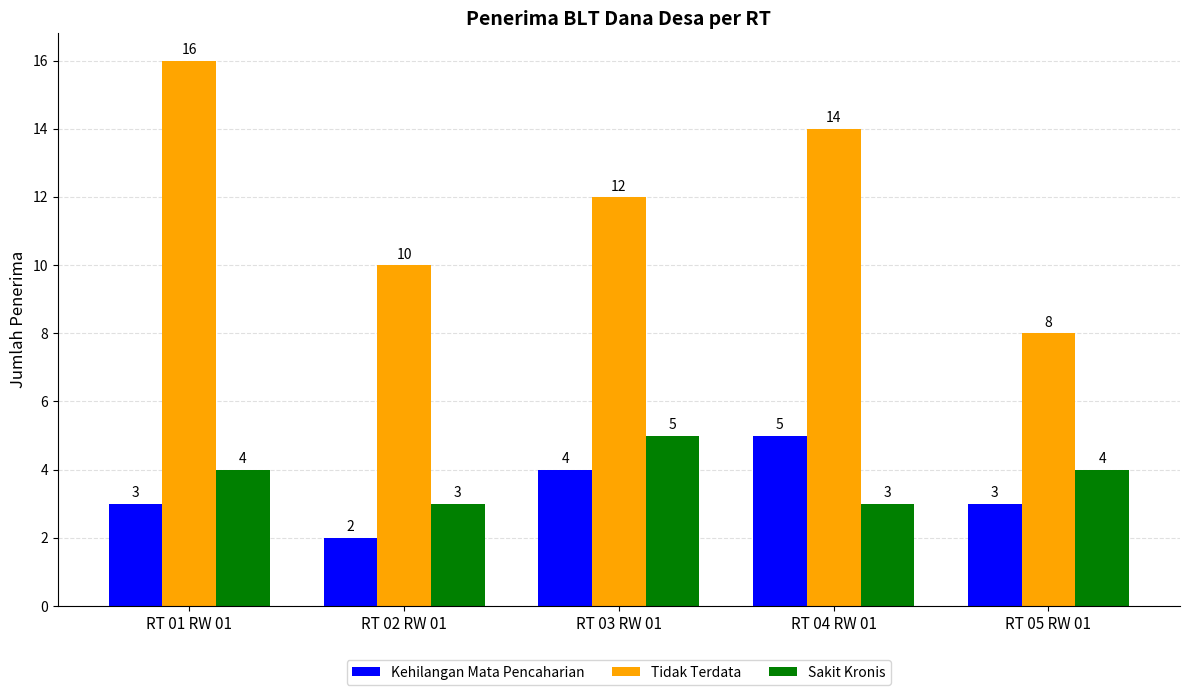

What position from the right is RT 04 RW 01?

2